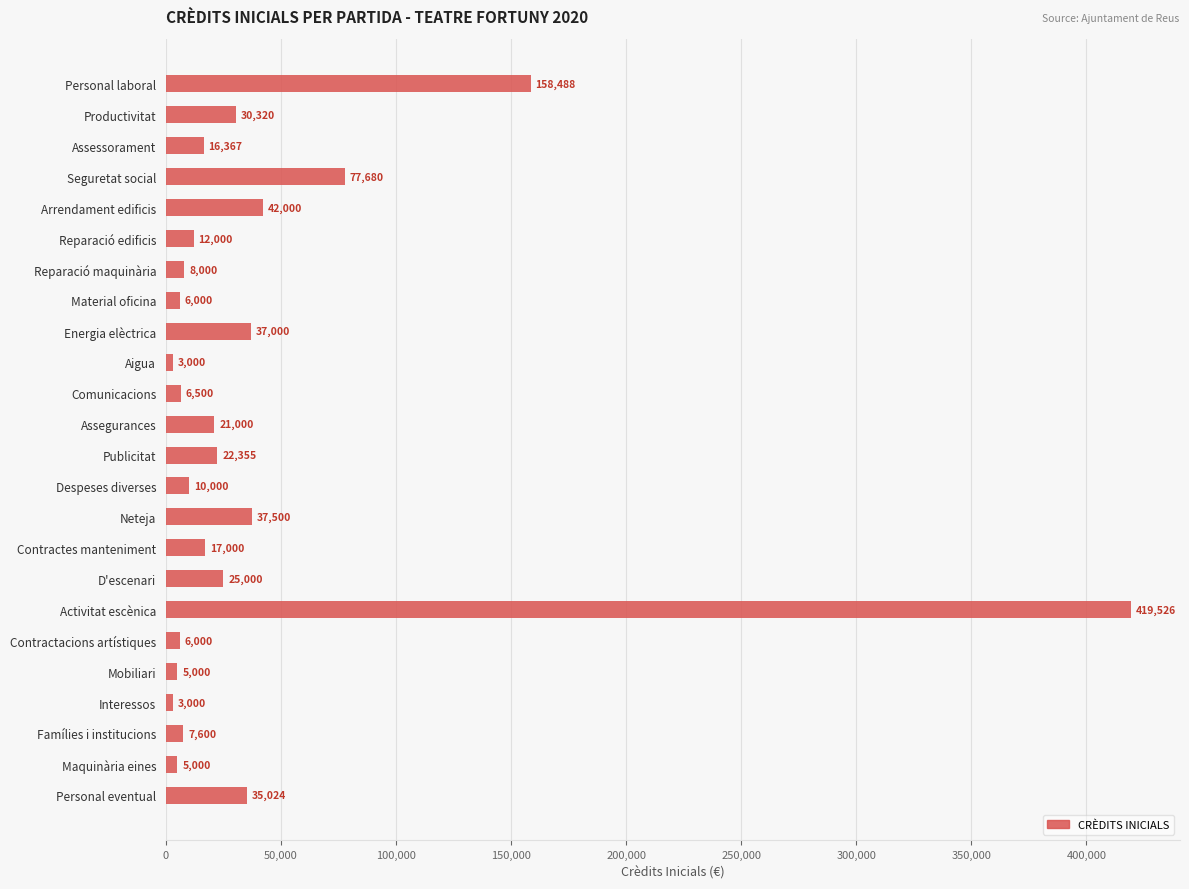

What is the difference between the second highest and minimum values?

155487.5